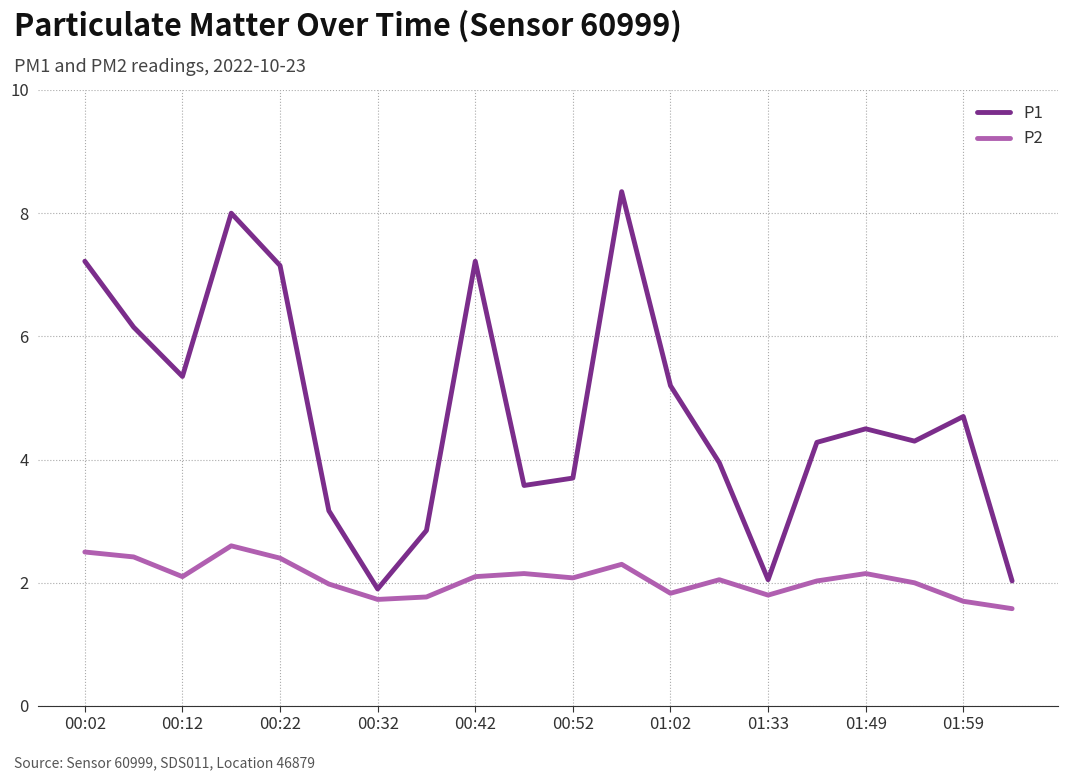

Which series has the largest total across all categories?

P1